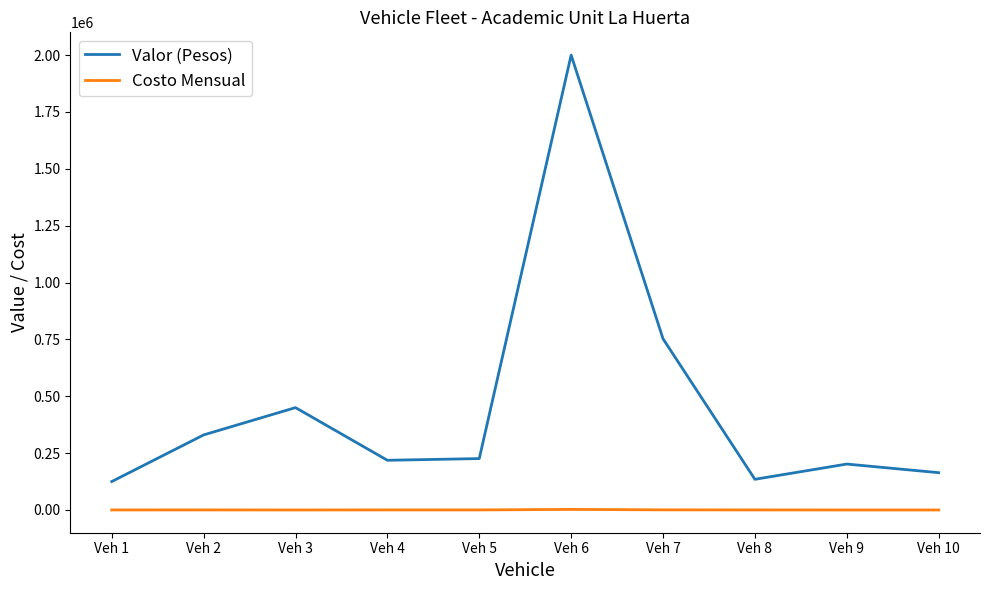

True or false: Valor (Pesos) and Costo Mensual intersect in this chart.

False